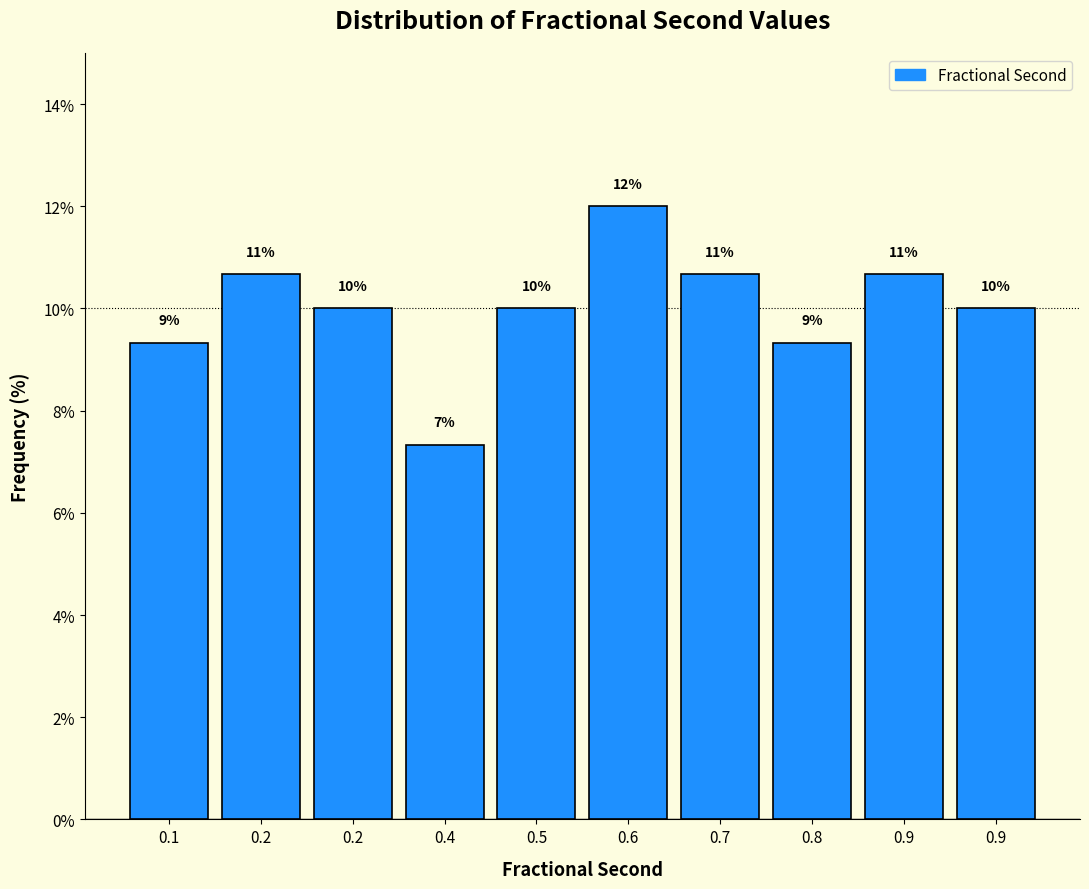

Does the chart contain any negative values?

No